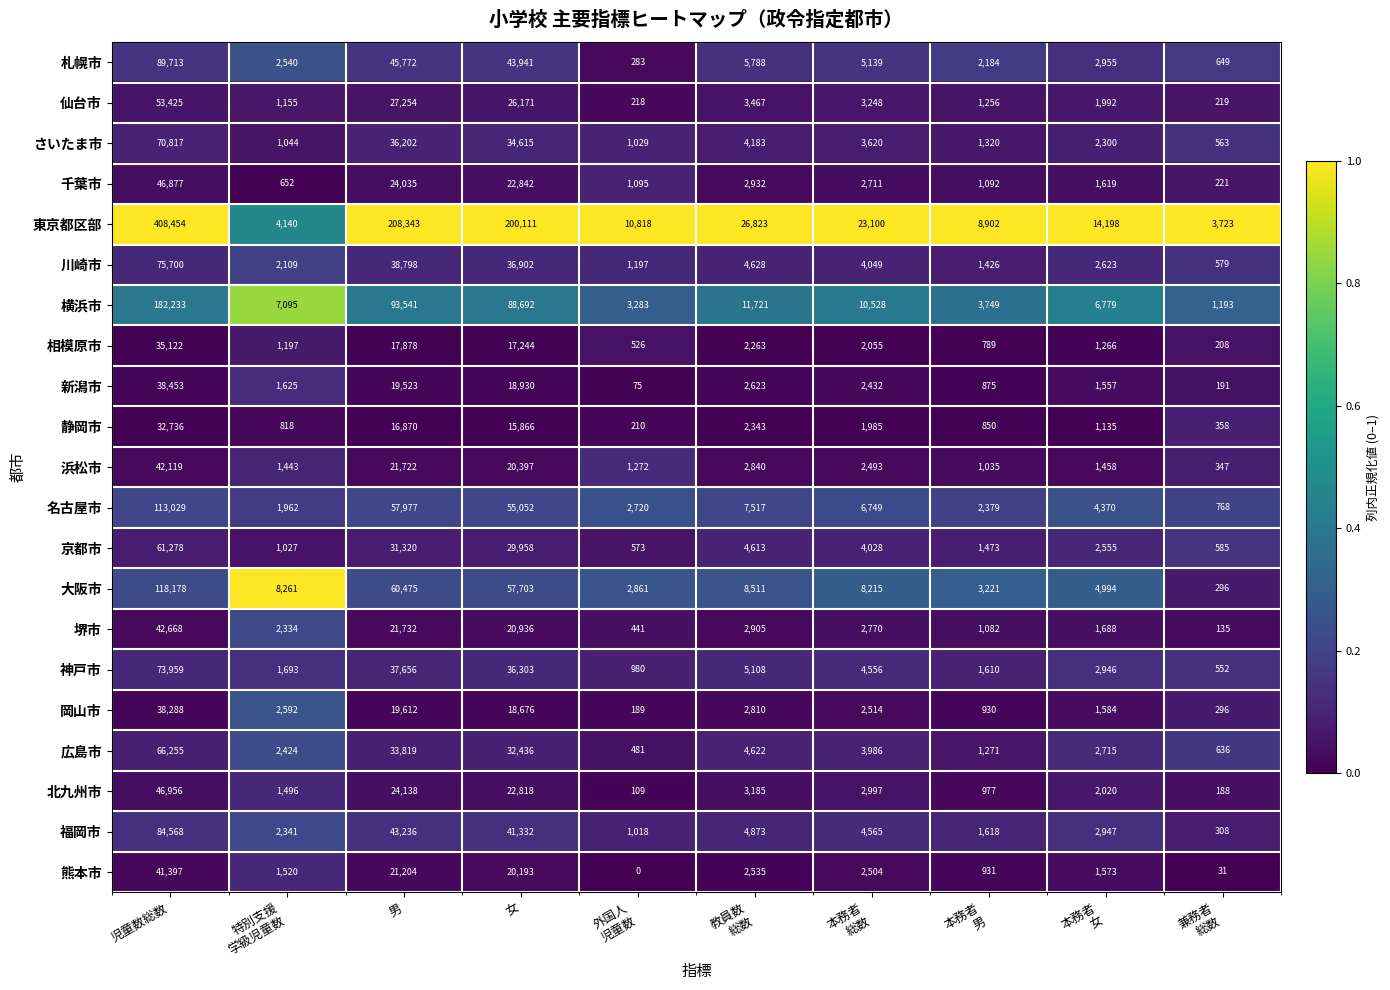

Which series has the largest total across all categories?

東京都区部